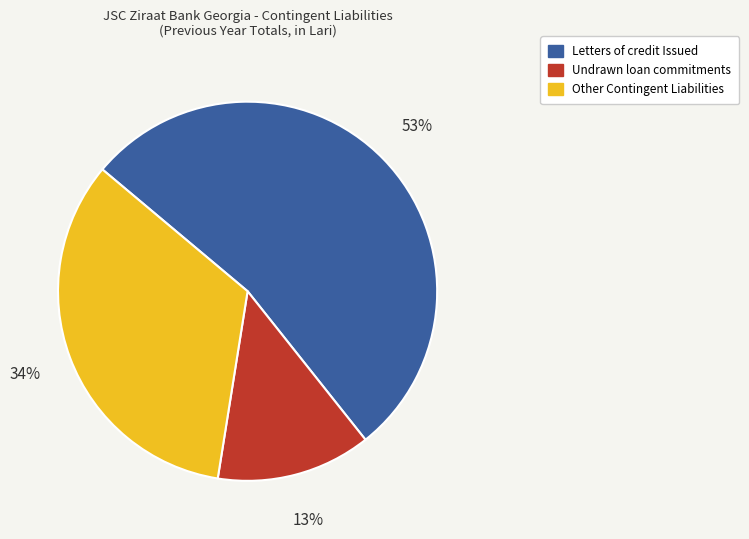

Approximately how many times larger is the value at Undrawn loan commitments compared to Other Contingent Liabilities?

0.4